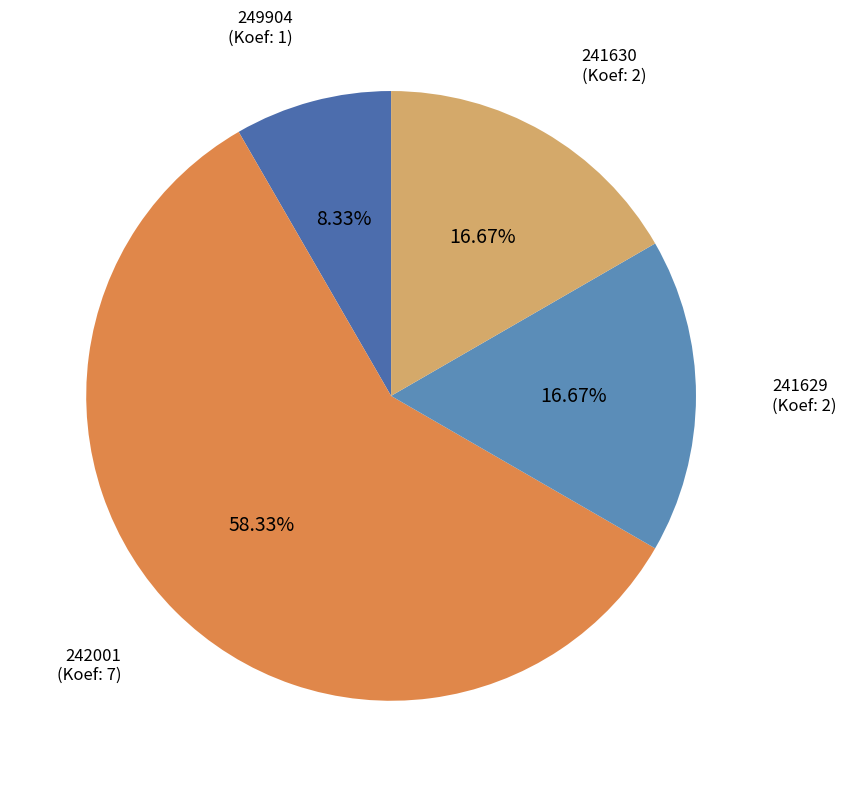

What is the largest slice in the pie chart?

242001